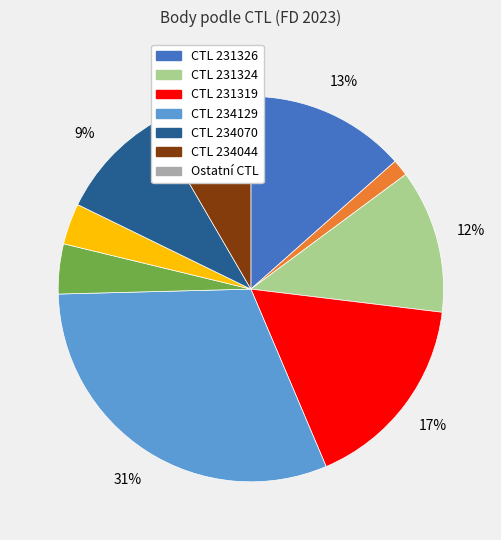

Does any single category account for the majority?

No